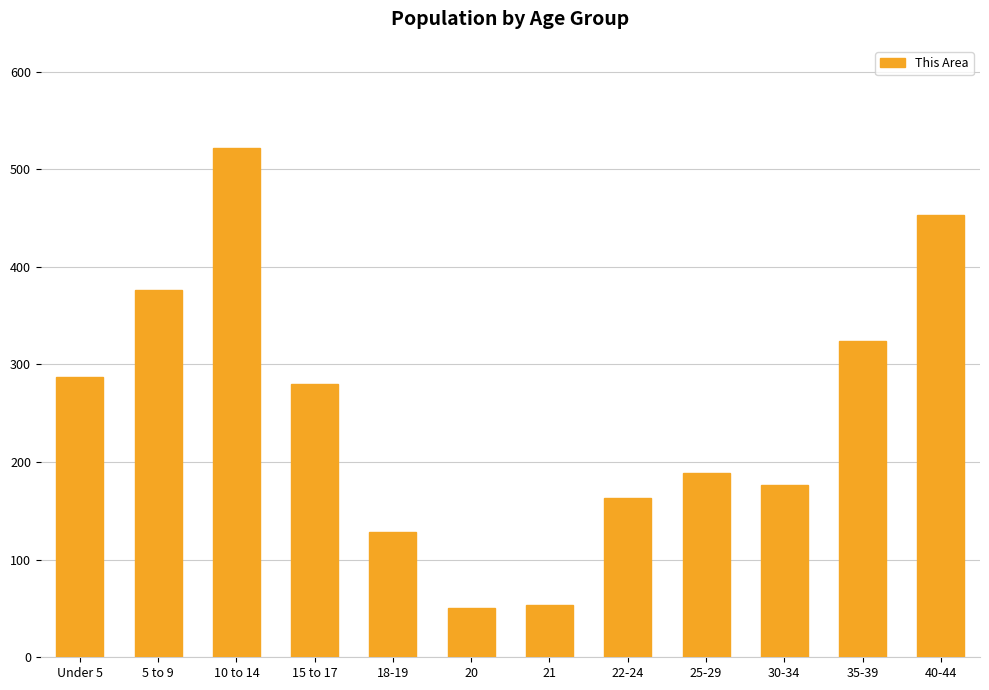

Reading right to left, transcribe all the data shown in this chart.

453	324	176	189	163	54	50	128	280	522	376	287